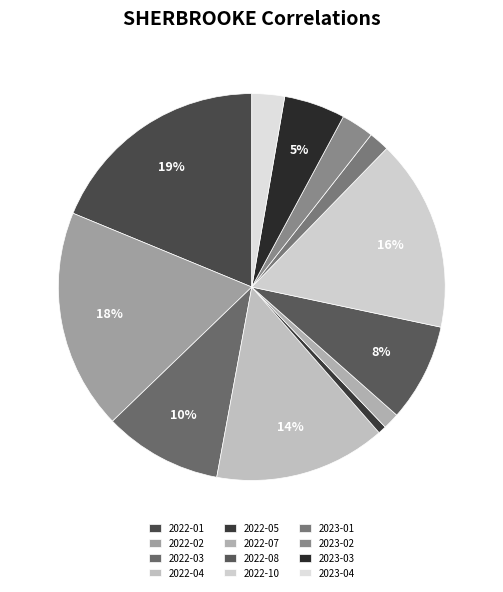

True or false: 2022-03 accounts for 1% of the total.

False